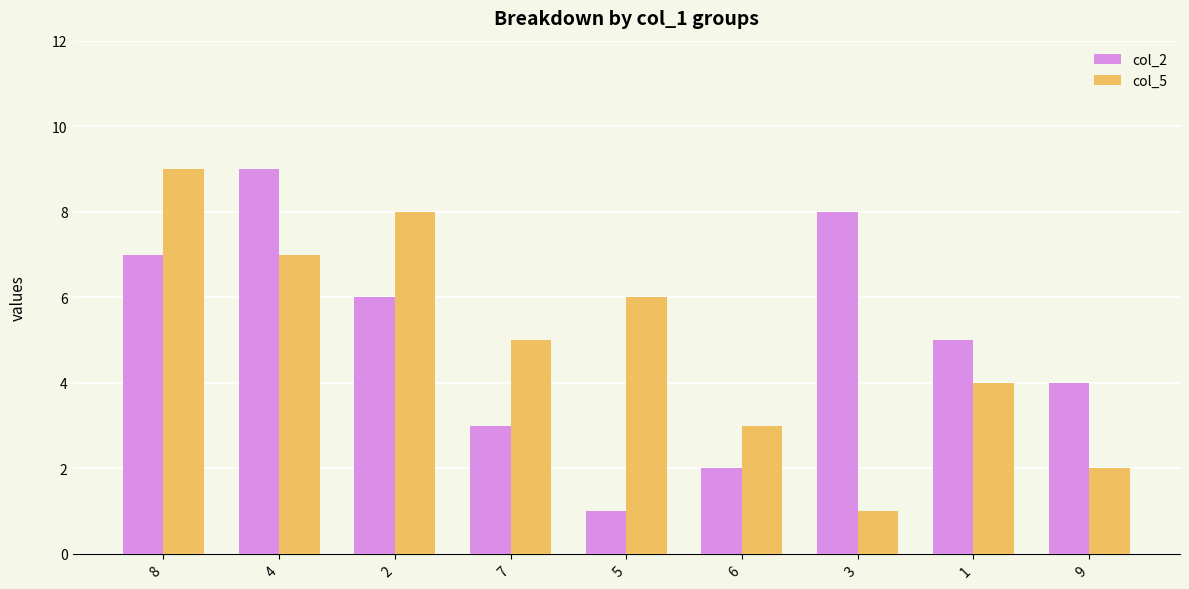

Between 7 and 5, which series saw the biggest shift?

col_2